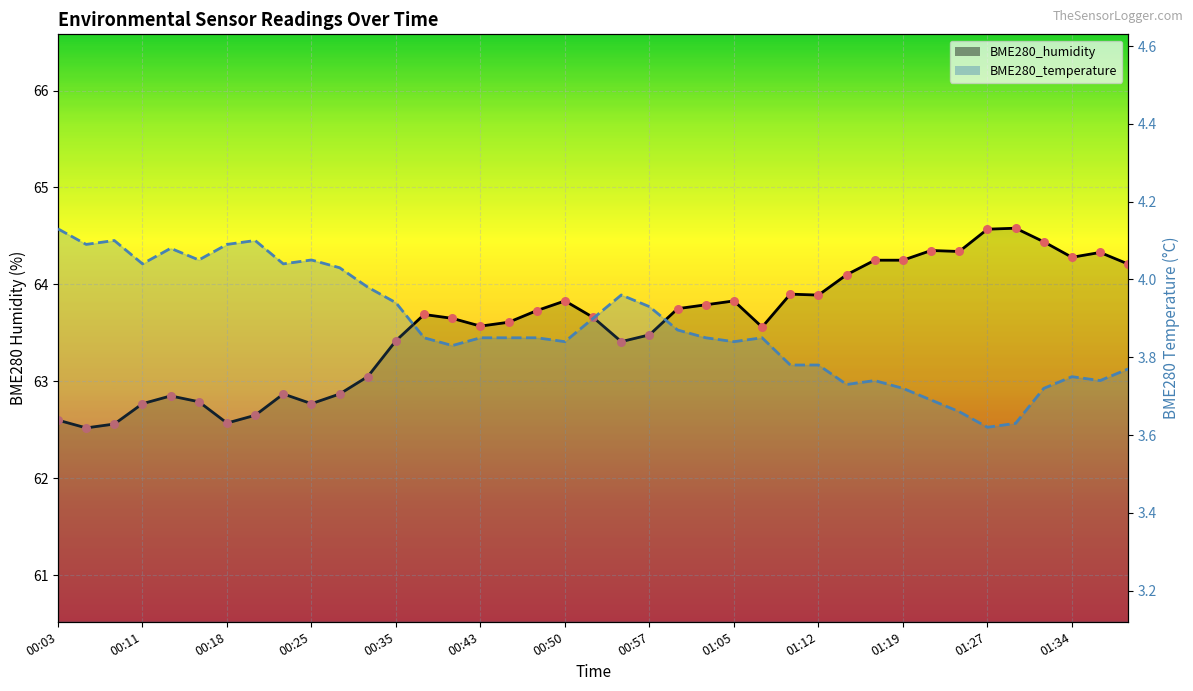

What is the total value across all series at 00:11?

66.8